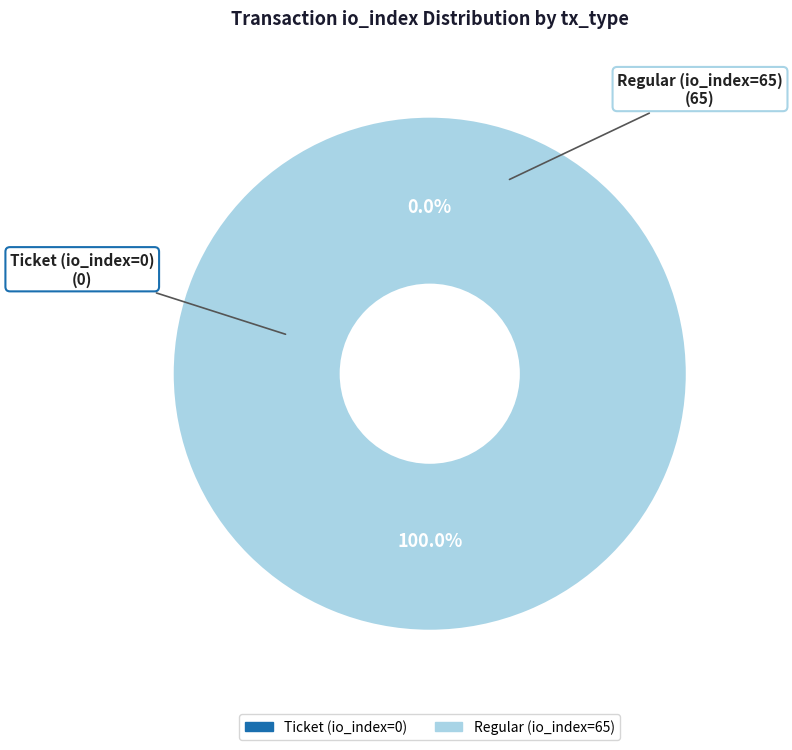

Does Regular (io_index=65) represent more than half of the total?

Yes